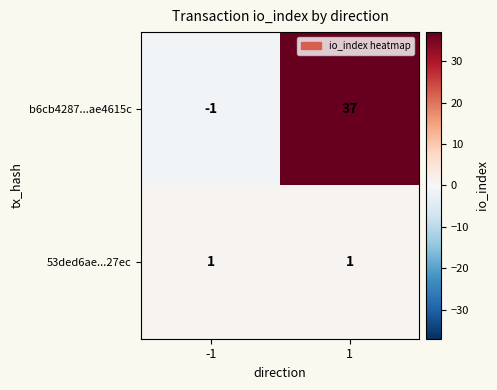

The value of 53ded6ae...27ec at 1 is 1. True or false?

True